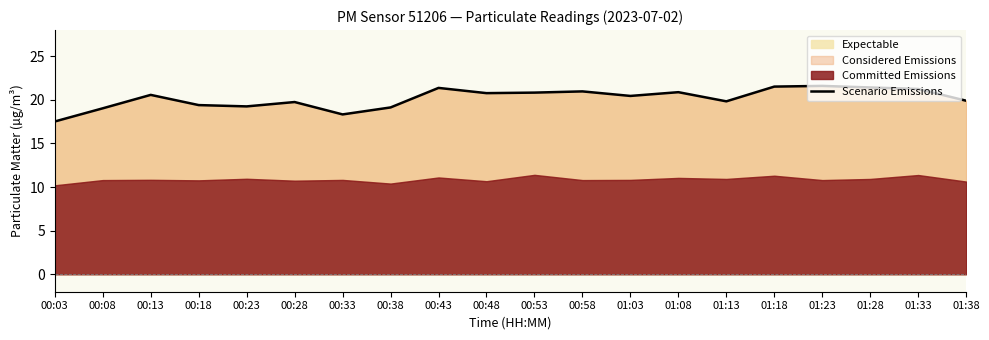

How many interior local valleys (lower than both neighbors) does the data have?

5